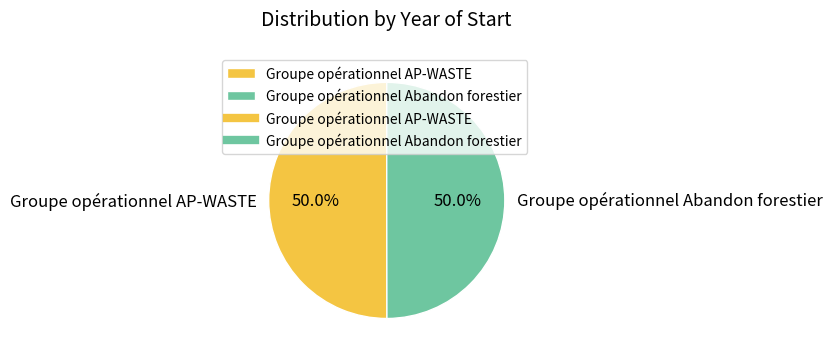

Combined, what portion of the pie is Groupe opérationnel Abandon forestier and Groupe opérationnel AP-WASTE?

100.0%